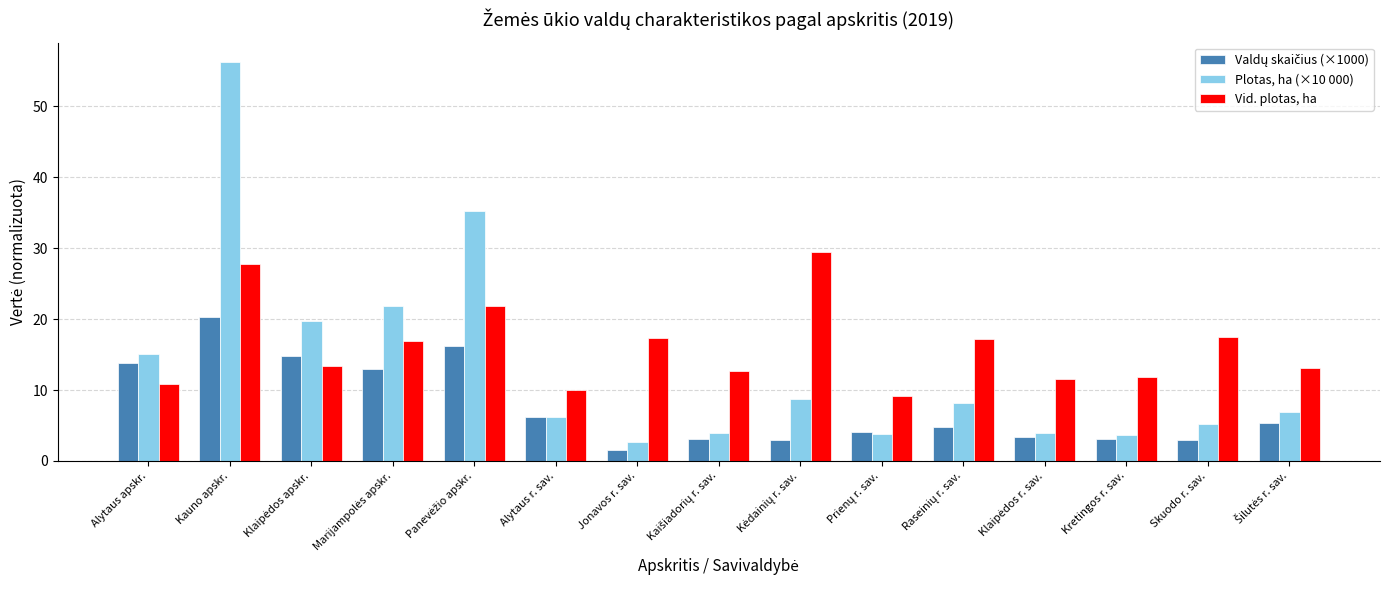

What value does the Vid. plotas, ha series have at Alytaus apskr.?

10.9